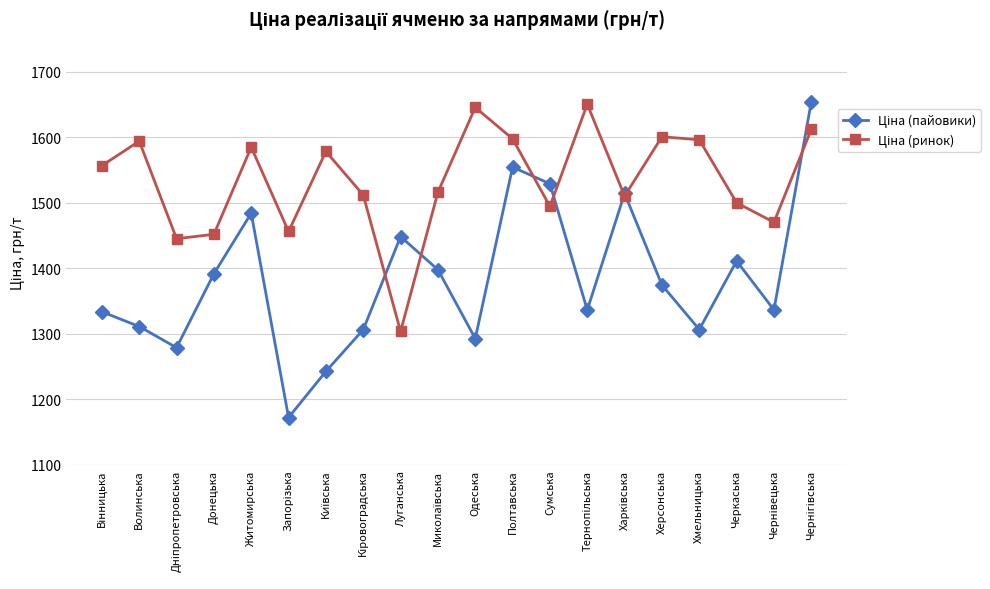

What is the minimum value shown in the chart?

1172.1